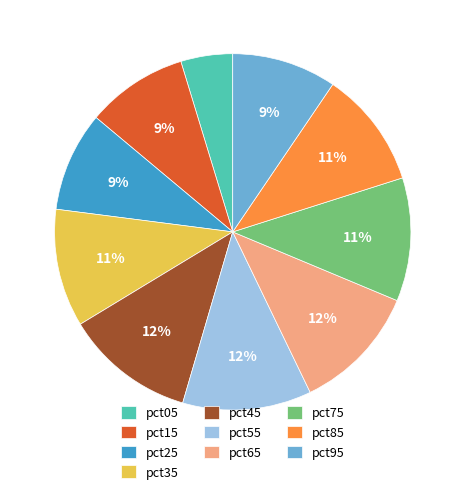

To the nearest percent, what portion does pct45 represent?

12%